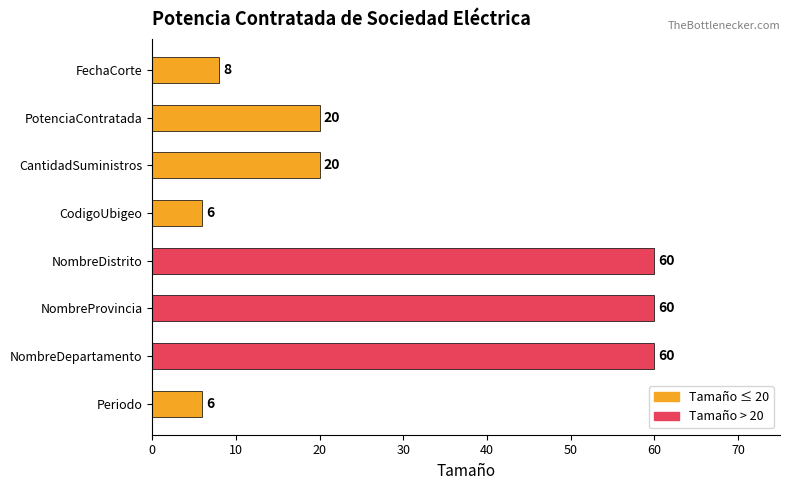

Reading bottom to top, transcribe all the data shown in this chart.

Periodo=6	NombreDepartamento=60	NombreProvincia=60	NombreDistrito=60	CodigoUbigeo=6	CantidadSuministros=20	PotenciaContratada=20	FechaCorte=8